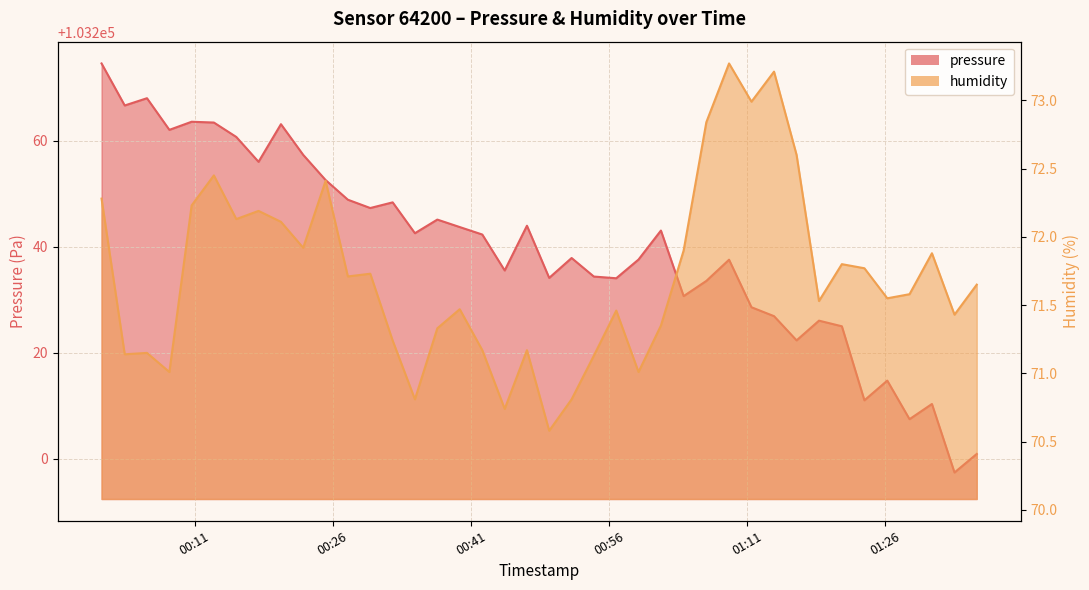

How many values in the pressure series exceed 103242?

20